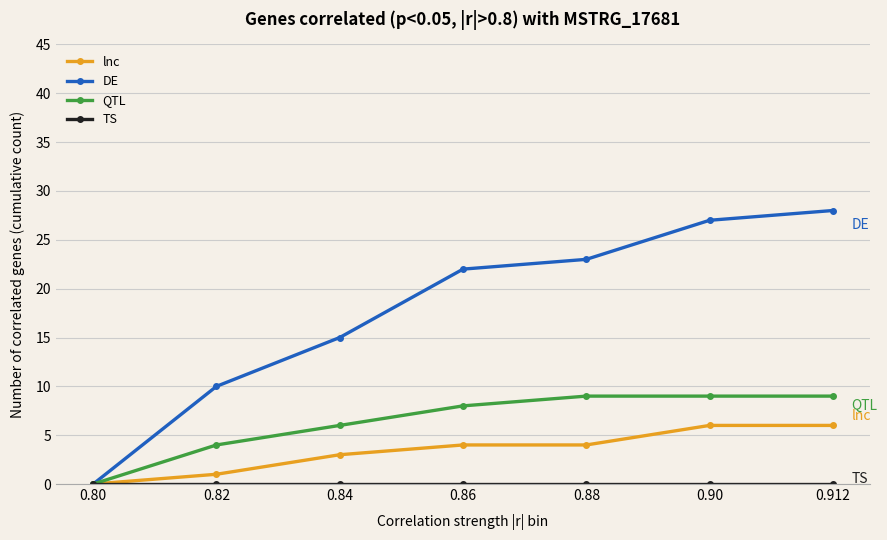

What is the highest value of the DE series?

28